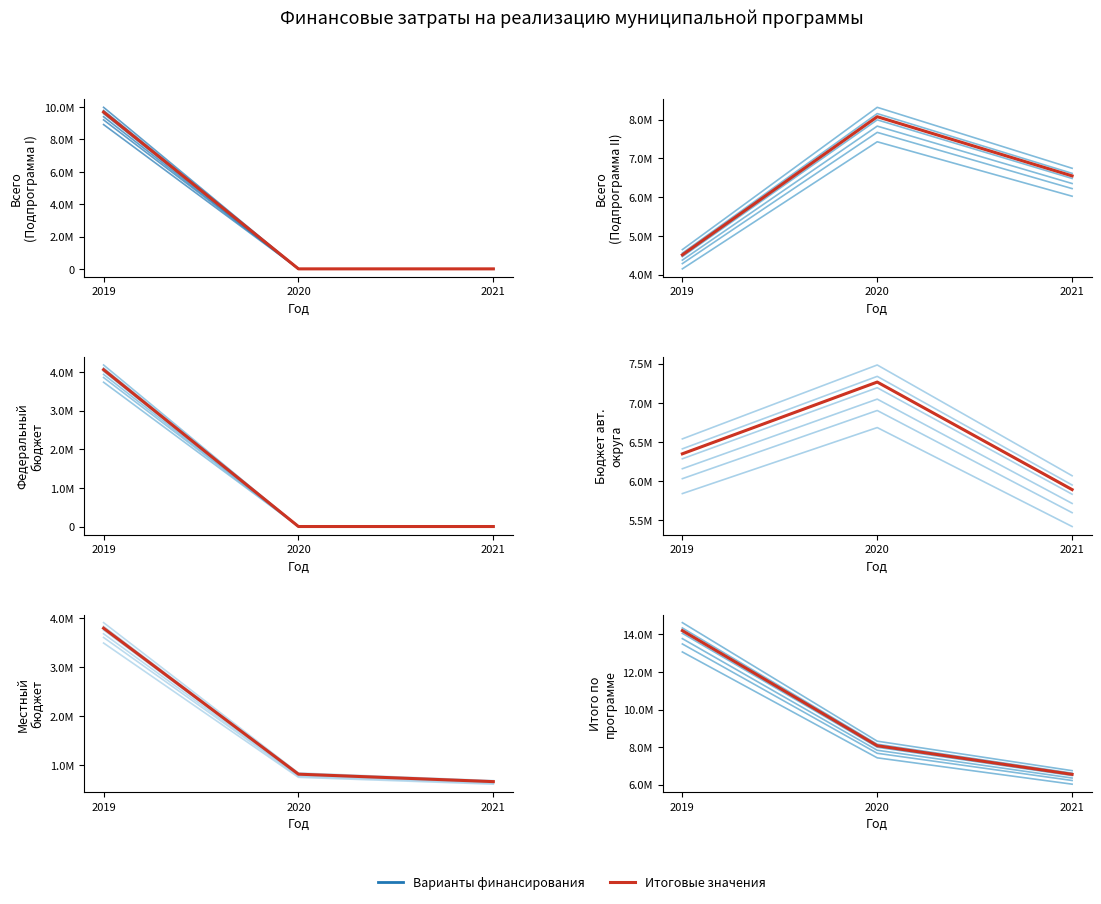

What is the value of the Всего (Подпрограмма II) point at the 2nd from the left?

7991610.0